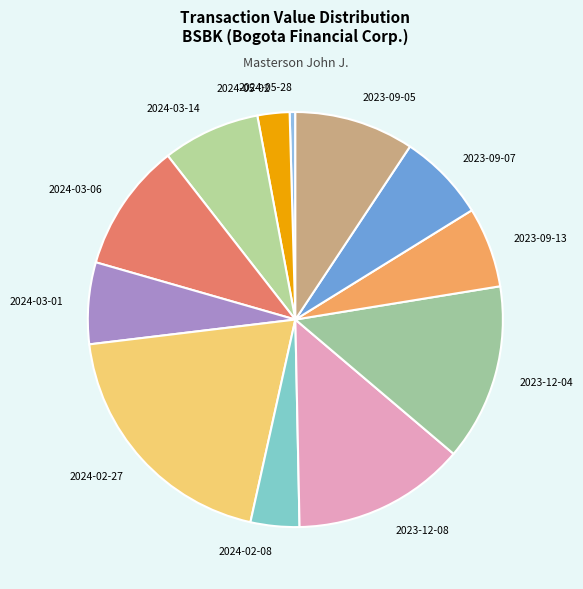

Rank the categories by value from lowest to highest.

2024-05-28, 2024-05-02, 2024-02-08, 2023-09-13, 2024-03-01, 2023-09-07, 2024-03-14, 2023-09-05, 2024-03-06, 2023-12-08, 2023-12-04, 2024-02-27